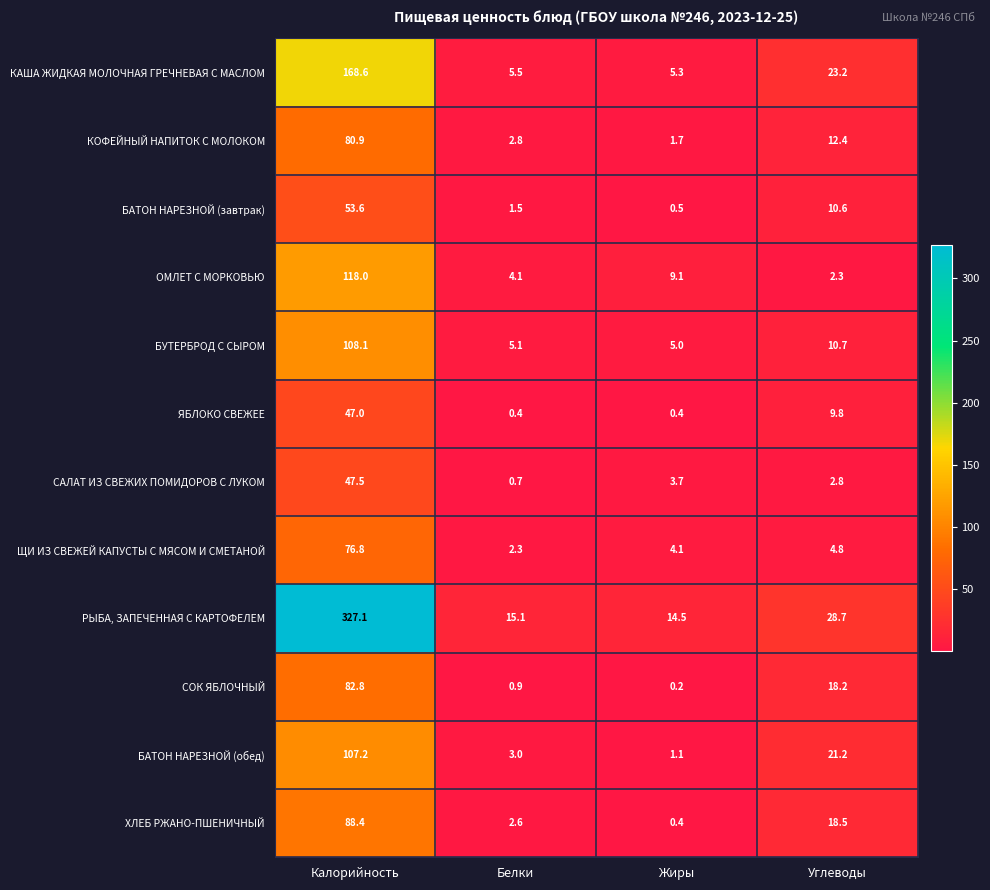

The ХЛЕБ РЖАНО-ПШЕНИЧНЫЙ series shows 88.4 at Калорийность. True or false?

True